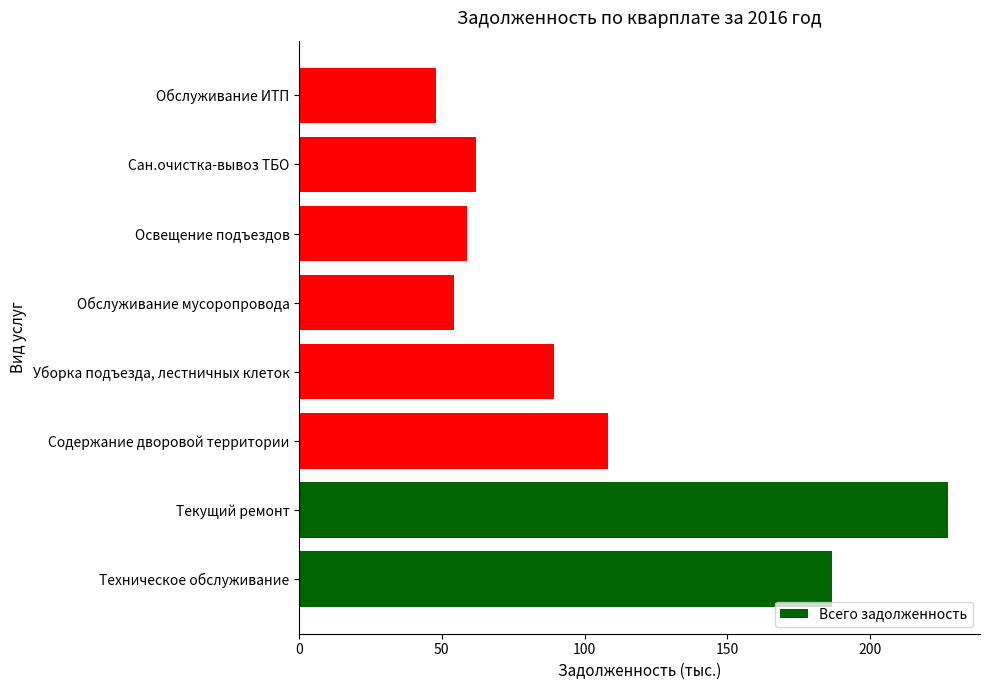

Is it true that the value at Текущий ремонт is 227.2?

True